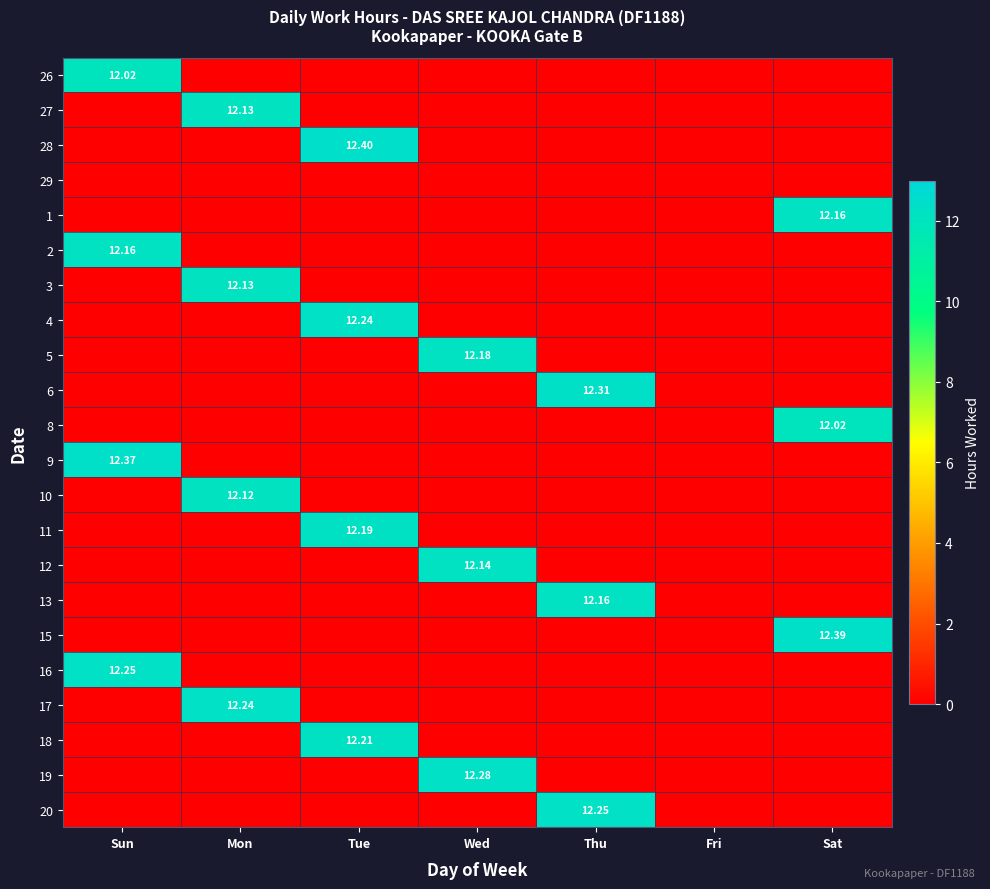

What is the difference between the maximum and minimum values in the 4 series?

12.2